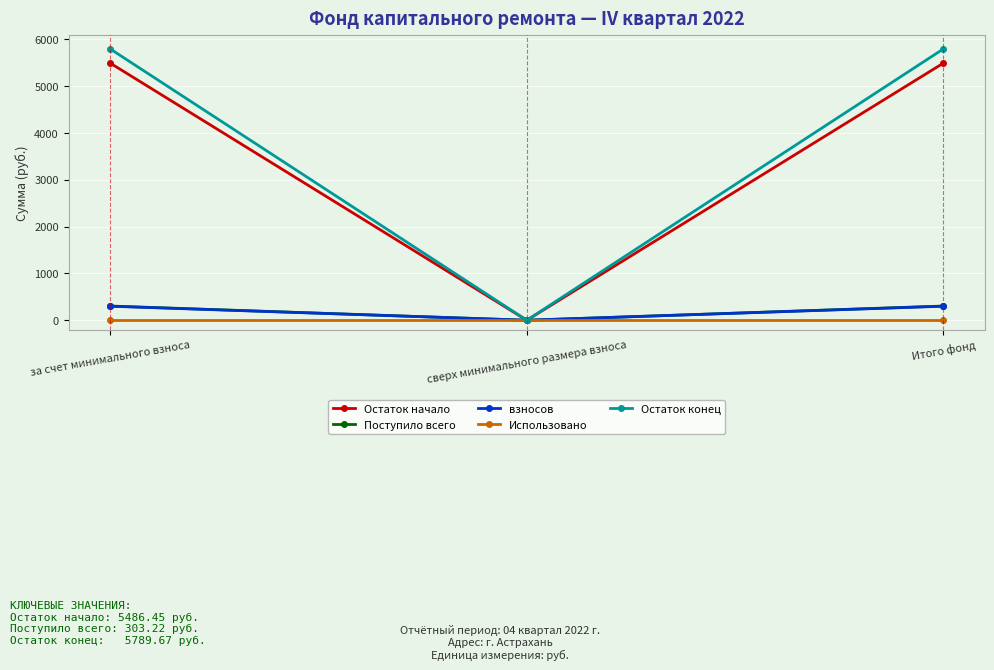

How many lines are shown in the chart?

5